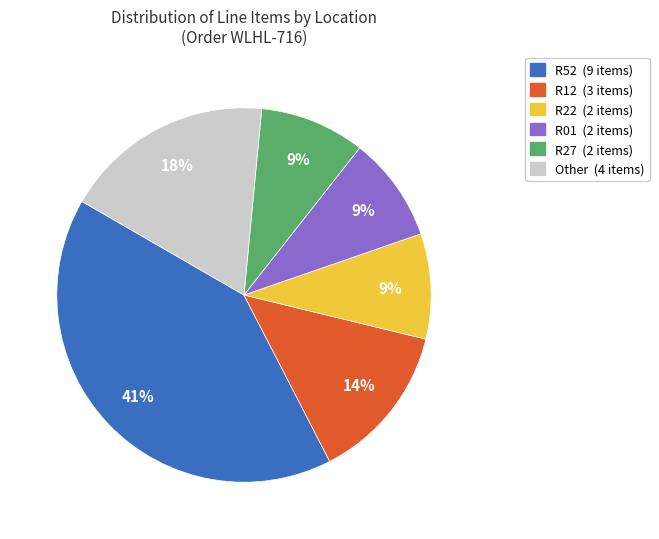

To the nearest percent, what is the difference between the largest and smallest slice percentages?

32%